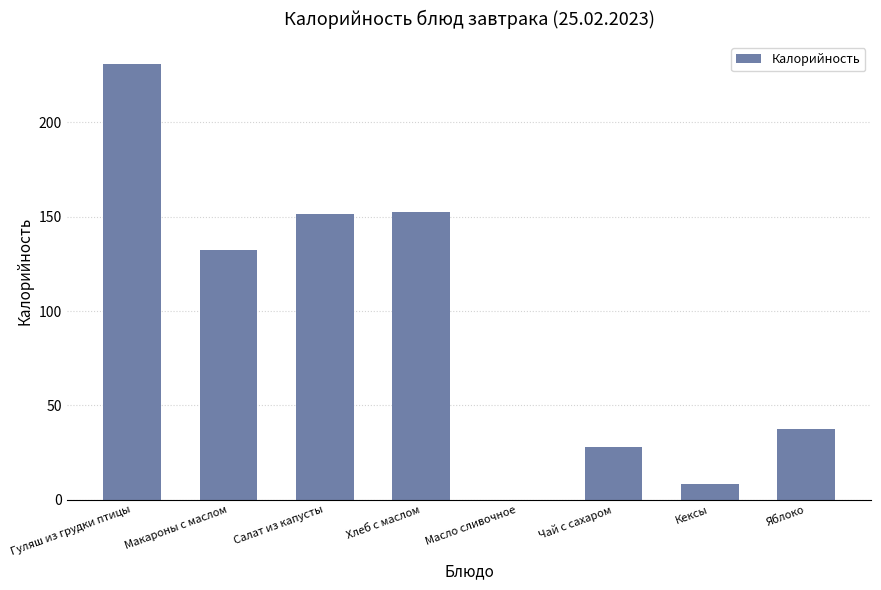

What is the difference between the values at Чай с сахаром and Кексы?

19.6